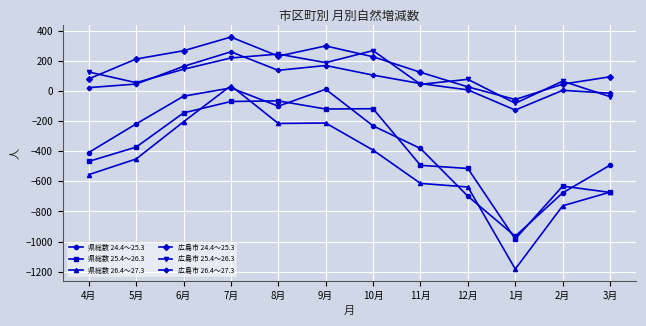

True or false: 広島市 24.4～25.3 and 県総数 25.4～26.3 cross at least once.

False